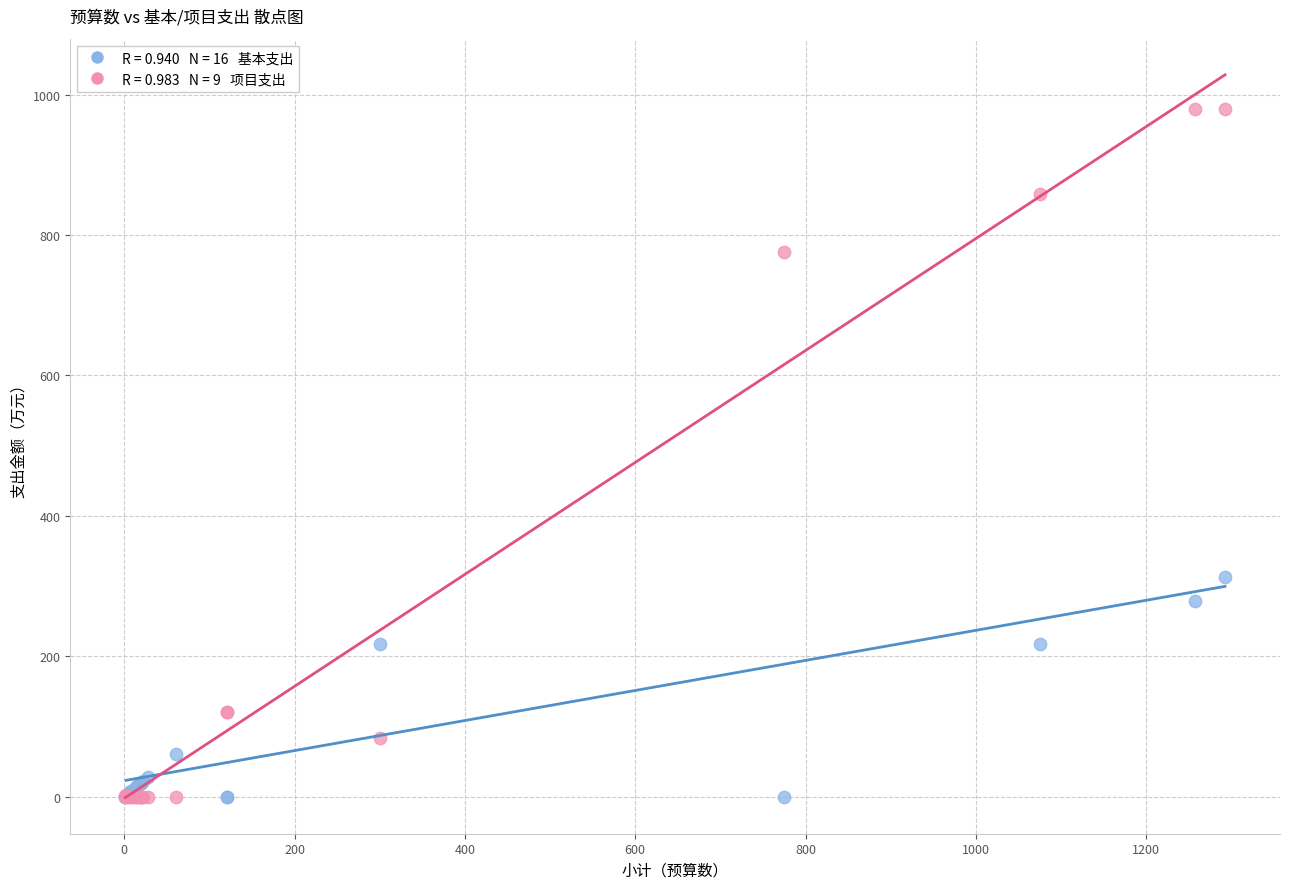

Across all series, what Y value is closest to 489?

312.8